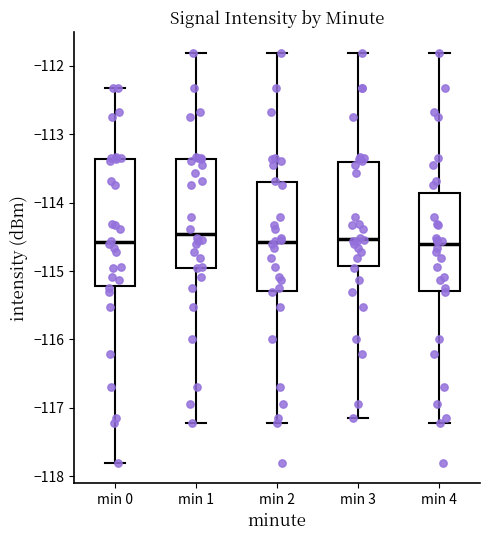

Which box is the tallest, from its lower edge to its upper edge?

min 0